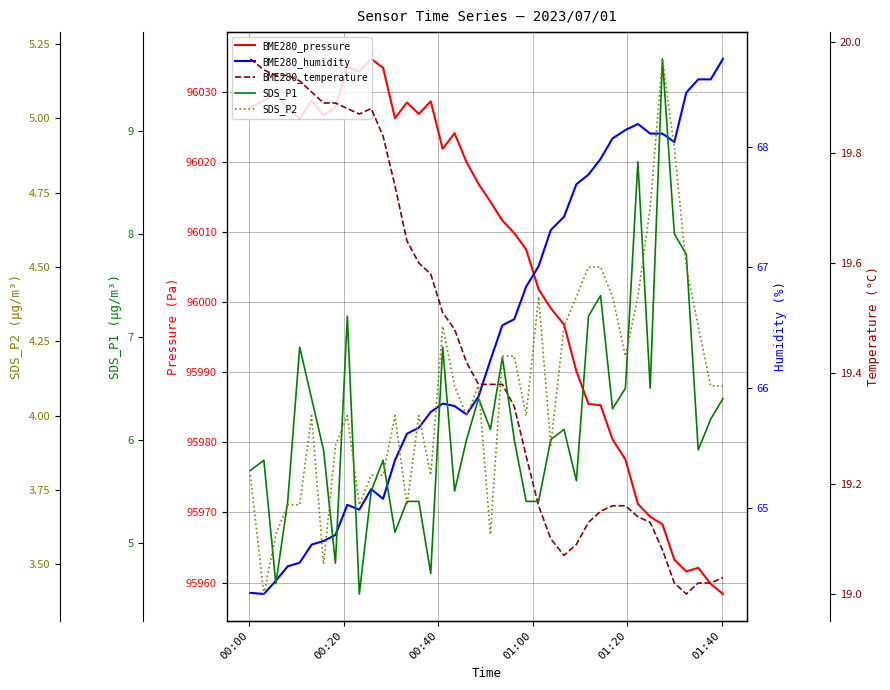

What are all the series names shown in the legend?

BME280_pressure, BME280_humidity, BME280_temperature, SDS_P1, SDS_P2